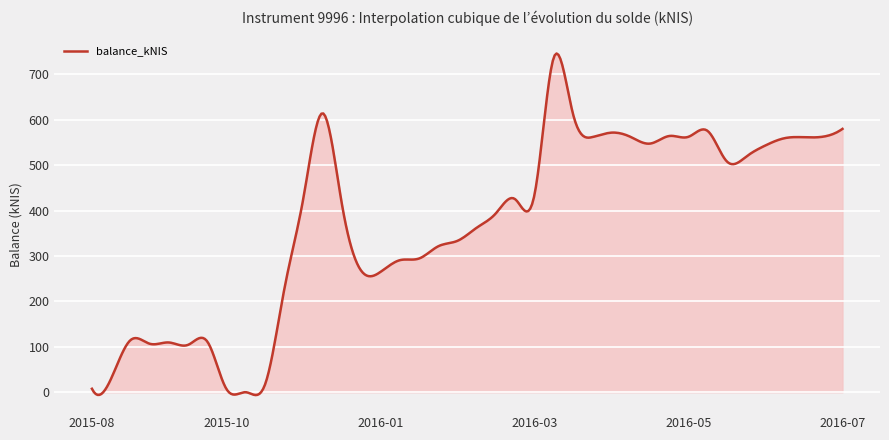

What is the maximum value shown in the chart?

745.7